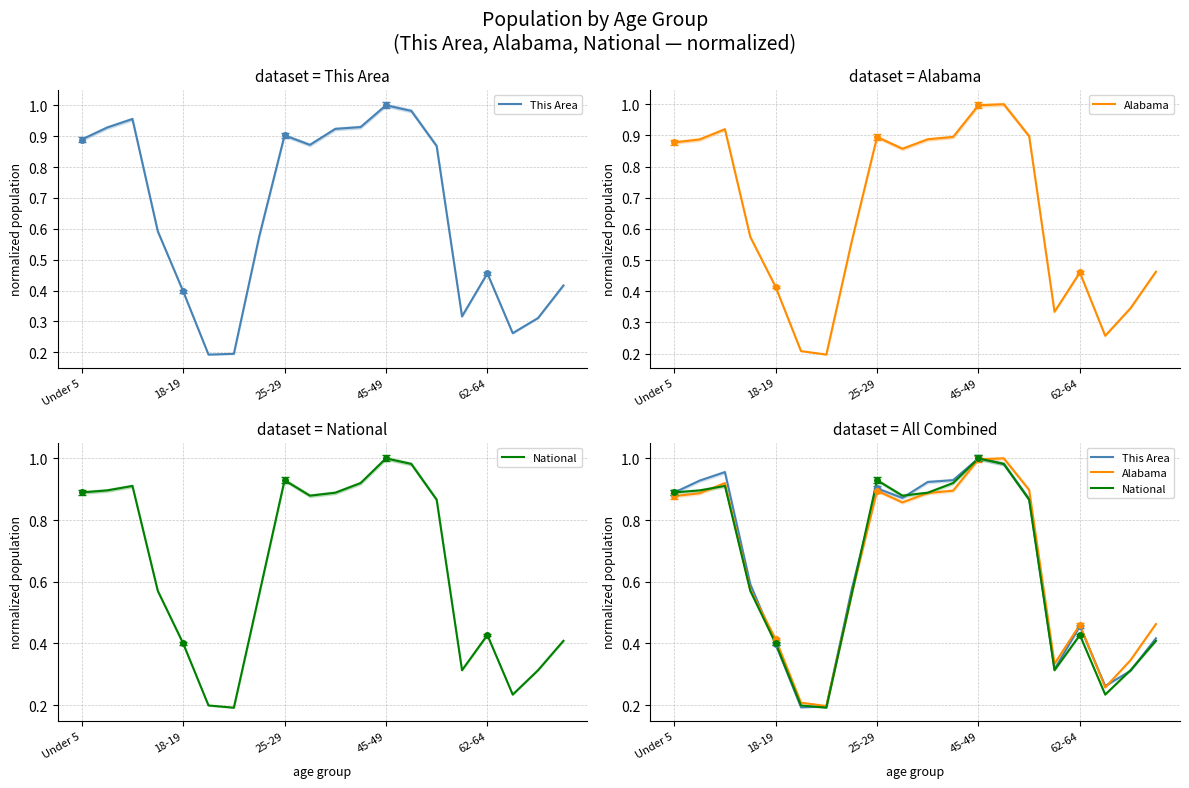

What is the average value of the Alabama series?

0.6